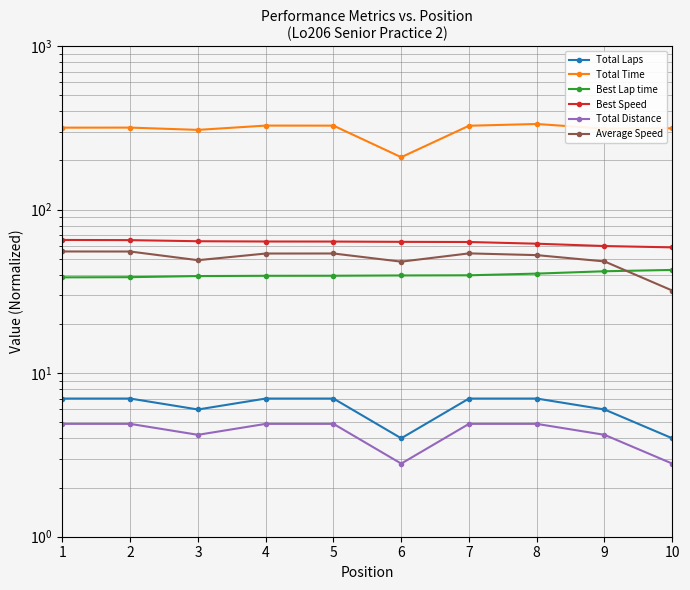

Which series changed the most between 6 and 10?

Total Time